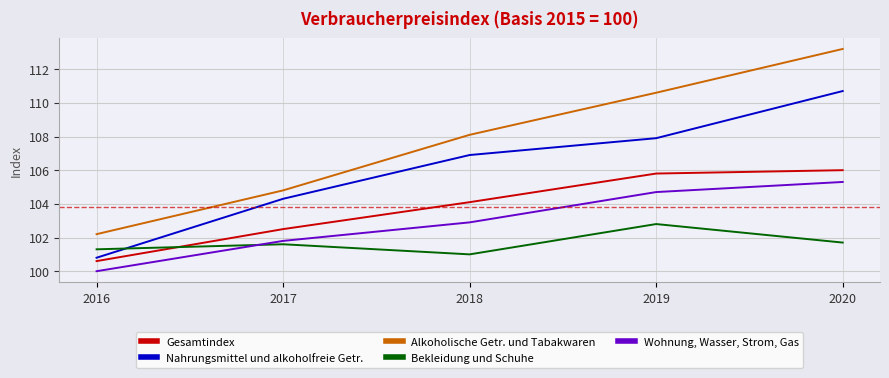

The Gesamtindex series shows 102.5 at 2017. True or false?

True